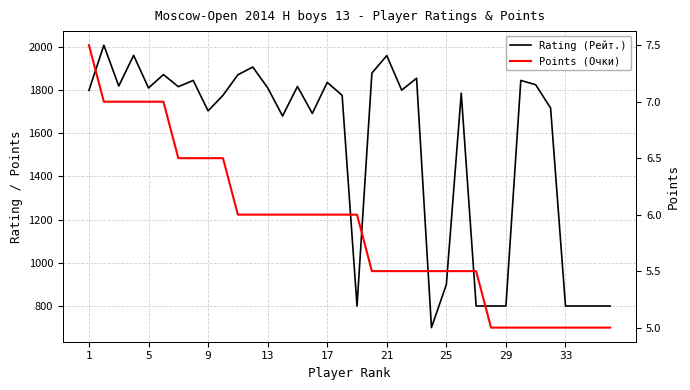

At how many categories does at least one series exceed 1128?

26